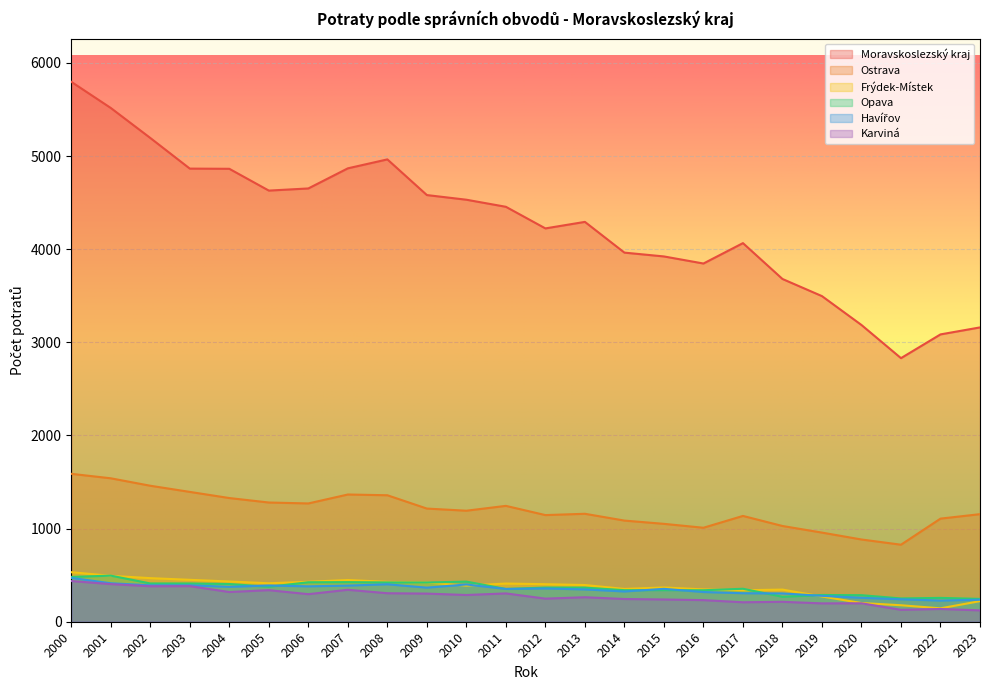

Reading left to right, extract all data points from this chart.

Moravskoslezský kraj: 2000=5797	2001=5516	2002=5194	2003=4865	2004=4863	2005=4629	2006=4652	2007=4868	2008=4964	2009=4581	2010=4531	2011=4455	2012=4223	2013=4293	2014=3963	2015=3922	2016=3846	2017=4065	2018=3680	2019=3496	2020=3186	2021=2830	2022=3085	2023=3160
Ostrava: 2000=1588	2001=1540	2002=1460	2003=1394	2004=1328	2005=1280	2006=1270	2007=1366	2008=1358	2009=1215	2010=1192	2011=1244	2012=1145	2013=1159	2014=1086	2015=1051	2016=1009	2017=1136	2018=1028	2019=957	2020=883	2021=827	2022=1107	2023=1155
Frýdek-Místek: 2000=532	2001=493	2002=468	2003=450	2004=432	2005=413	2006=429	2007=448	2008=428	2009=421	2010=388	2011=410	2012=403	2013=394	2014=352	2015=368	2016=347	2017=338	2018=345	2019=271	2020=201	2021=177	2022=144	2023=221
Opava: 2000=481	2001=495	2002=411	2003=411	2004=405	2005=375	2006=424	2007=425	2008=422	2009=421	2010=431	2011=352	2012=367	2013=366	2014=339	2015=339	2016=338	2017=354	2018=268	2019=287	2020=285	2021=250	2022=256	2023=245
Havířov: 2000=471	2001=413	2002=391	2003=391	2004=375	2005=389	2006=380	2007=388	2008=402	2009=366	2010=400	2011=352	2012=357	2013=347	2014=325	2015=353	2016=319	2017=306	2018=304	2019=278	2020=257	2021=241	2022=227	2023=237
Karviná: 2000=437	2001=404	2002=381	2003=382	2004=319	2005=339	2006=296	2007=343	2008=306	2009=302	2010=287	2011=304	2012=248	2013=263	2014=244	2015=239	2016=232	2017=209	2018=214	2019=197	2020=198	2021=128	2022=137	2023=122